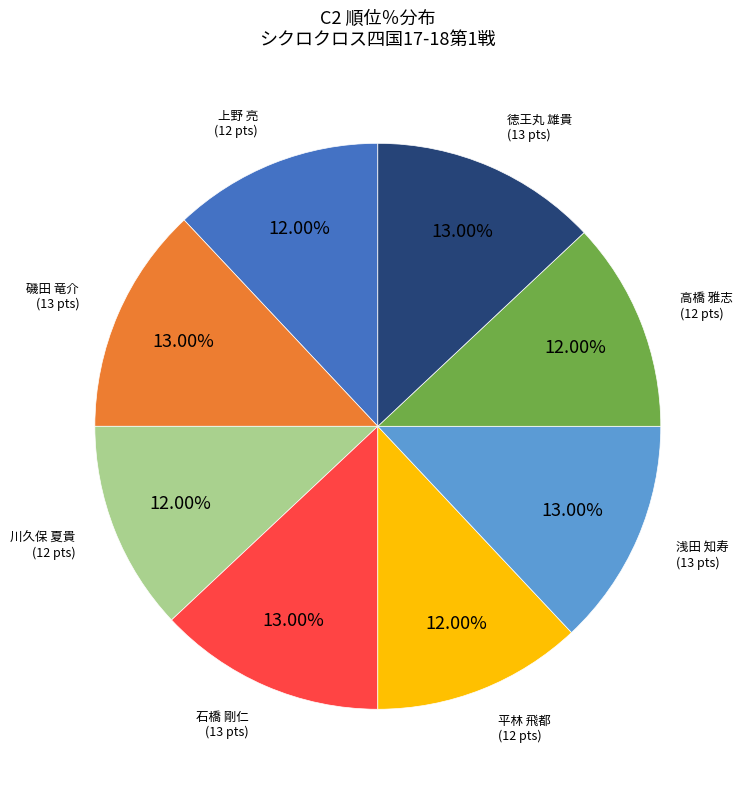

Does 高橋 雅志 represent more than half of the total?

No